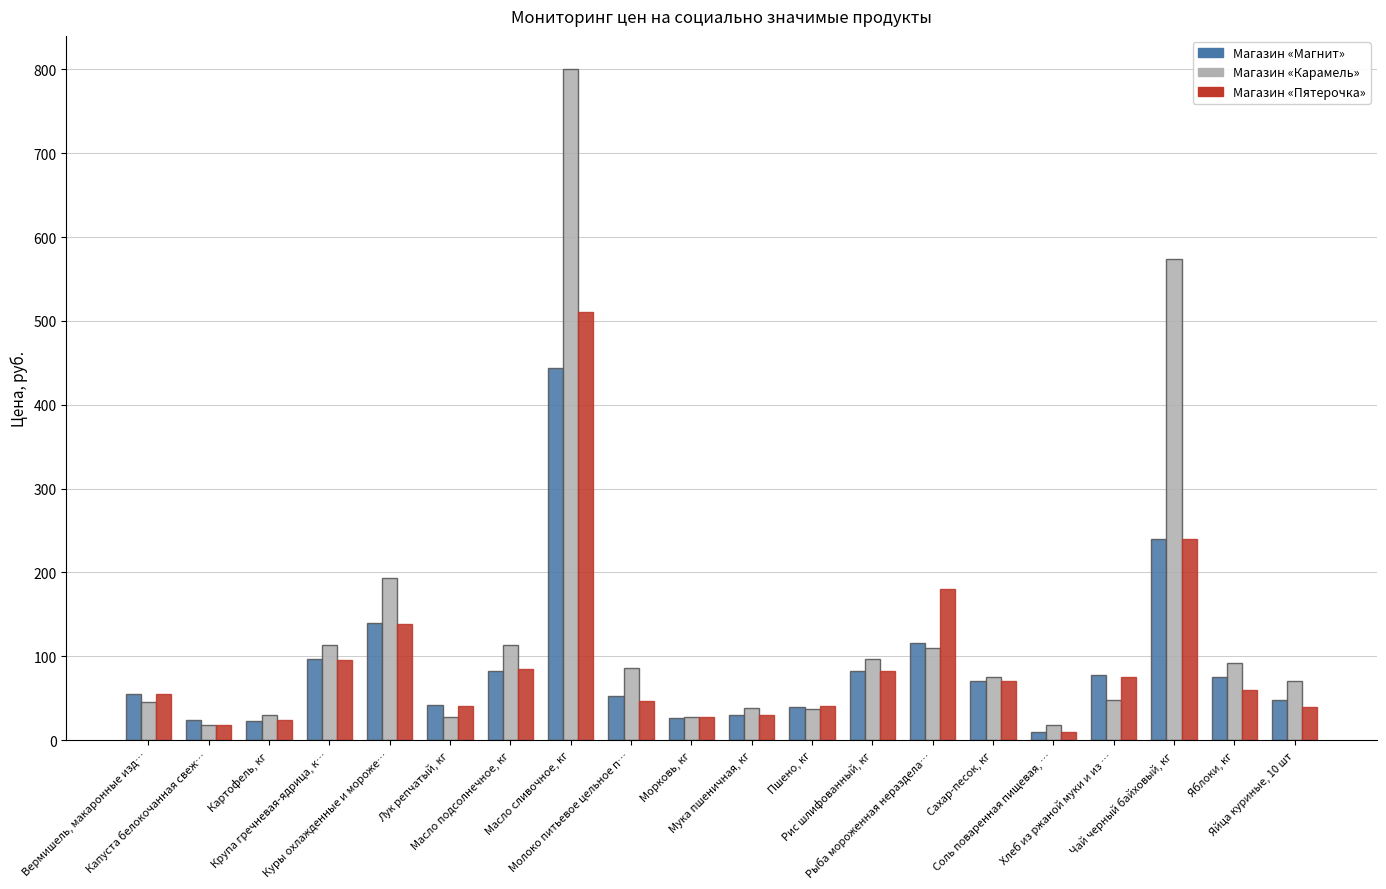

Is the value of Магазин «Пятерочка» at Мука пшеничная, кг greater than the value of Магазин «Магнит» at Масло подсолнечное, кг?

No